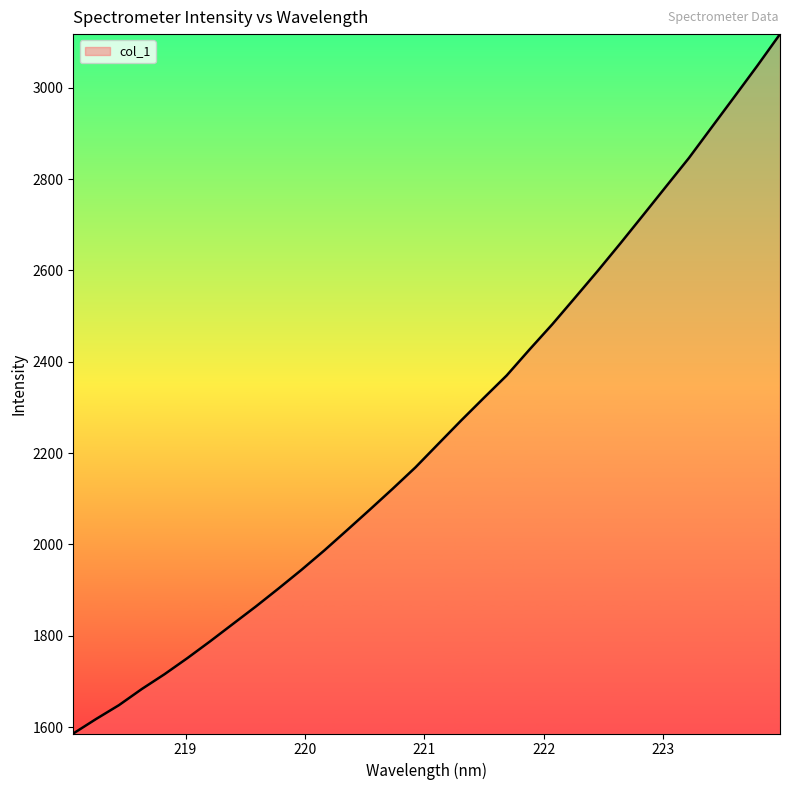

What is the difference between the maximum and minimum values?

1531.4